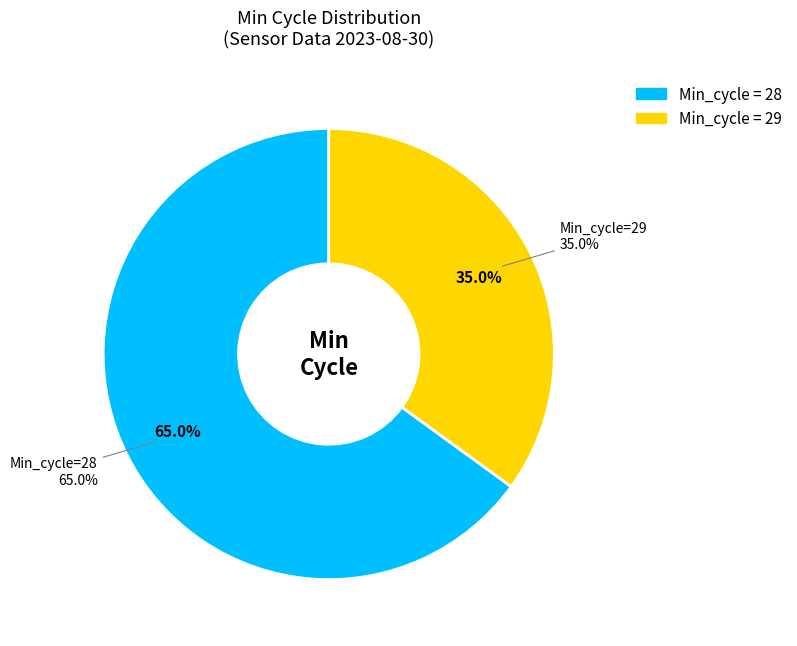

Do 35 and 32 together represent more than half of the pie?

No